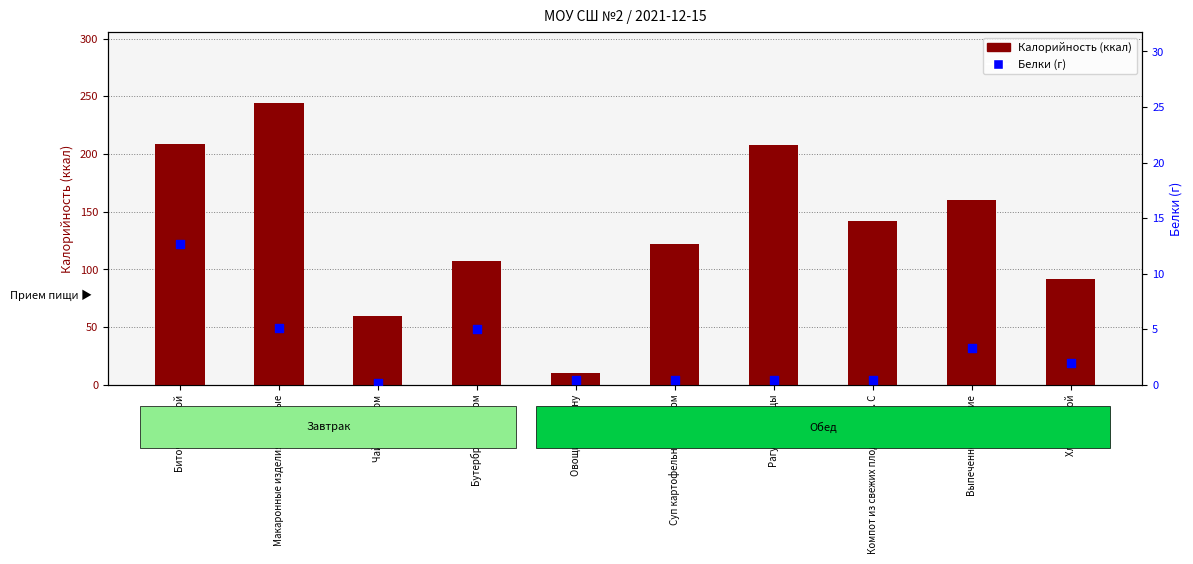

At how many categories does at least one series exceed 183?

3